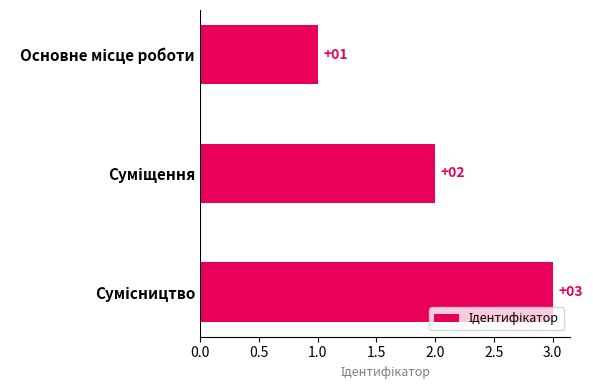

Count the values in the range 1 to 3.

3